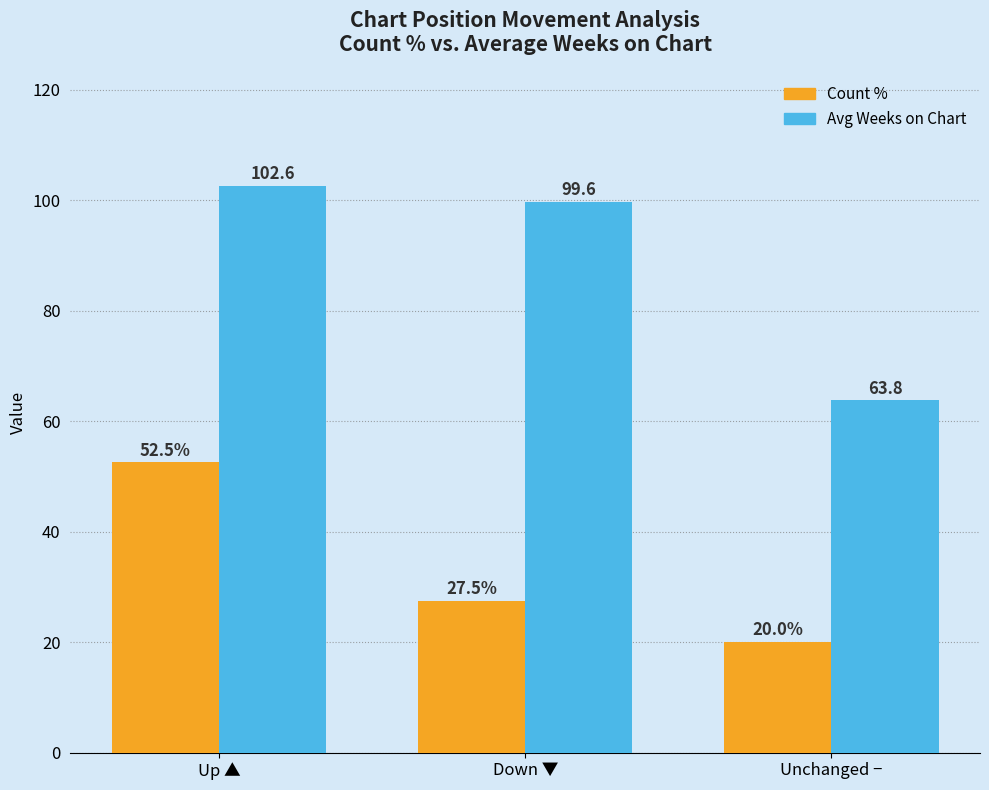

Count the number of categories in the chart.

3